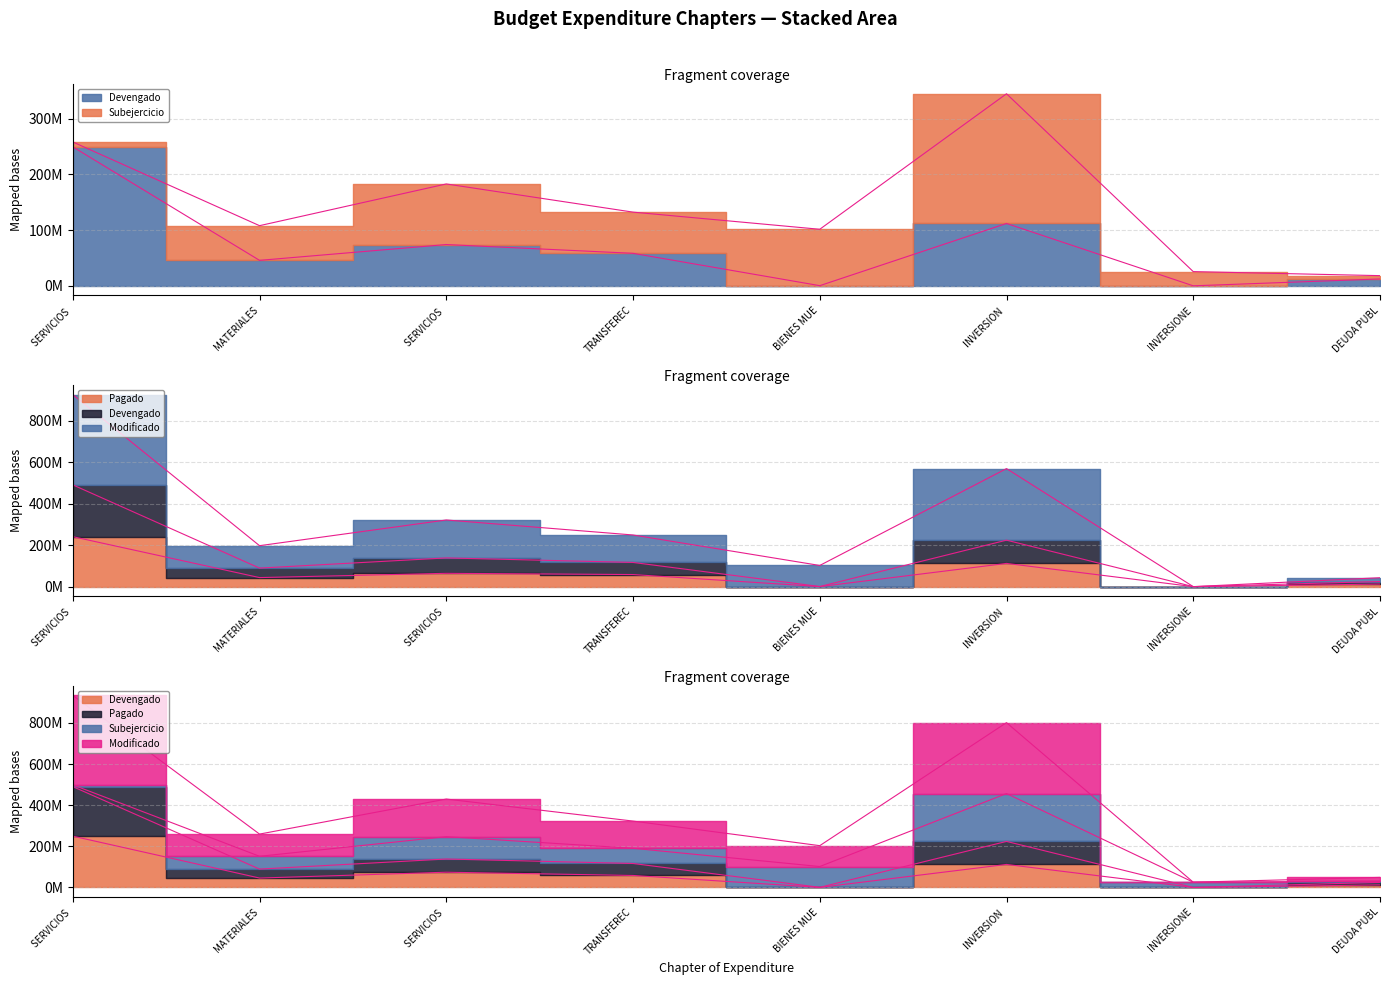

Where is the first local minimum for Devengado?

MATERIALES